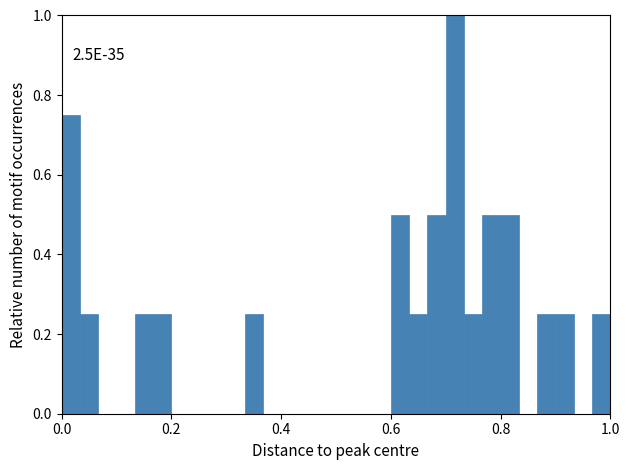

Around what value on the x-axis is the tallest bar? Give the approximate position of its centre, as read against the axis.

0.72